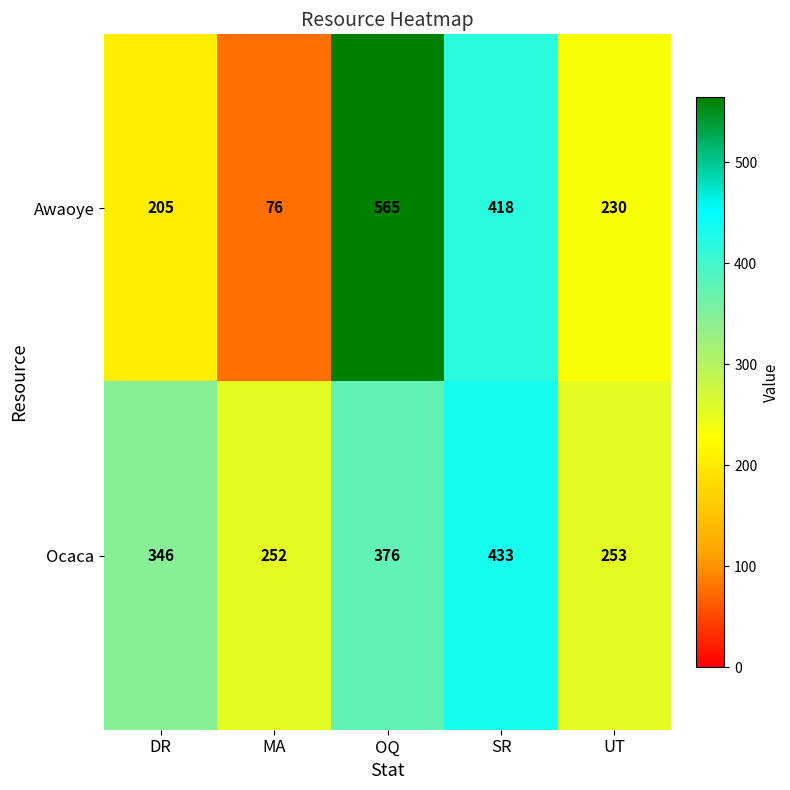

Rank the series at SR from highest to lowest value.

Ocaca, Awaoye